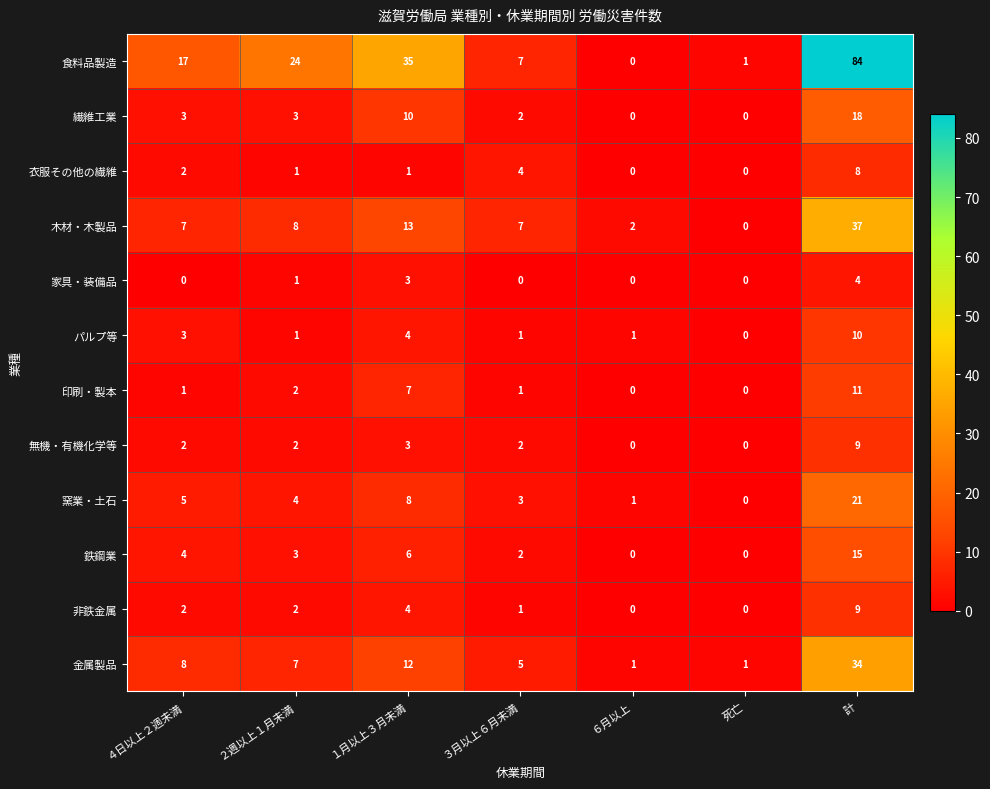

What is the difference between the maximum and minimum values in the 印刷・製本 series?

11